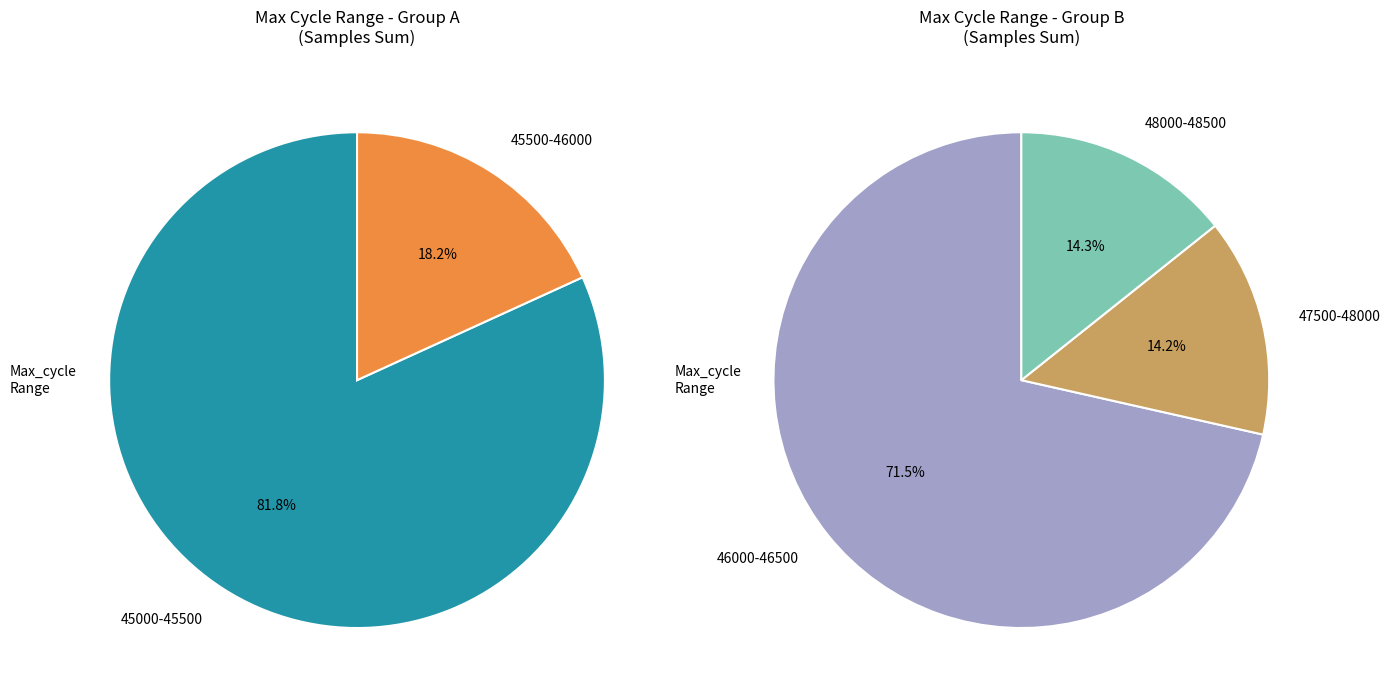

Does 27 represent more than half of the total?

No